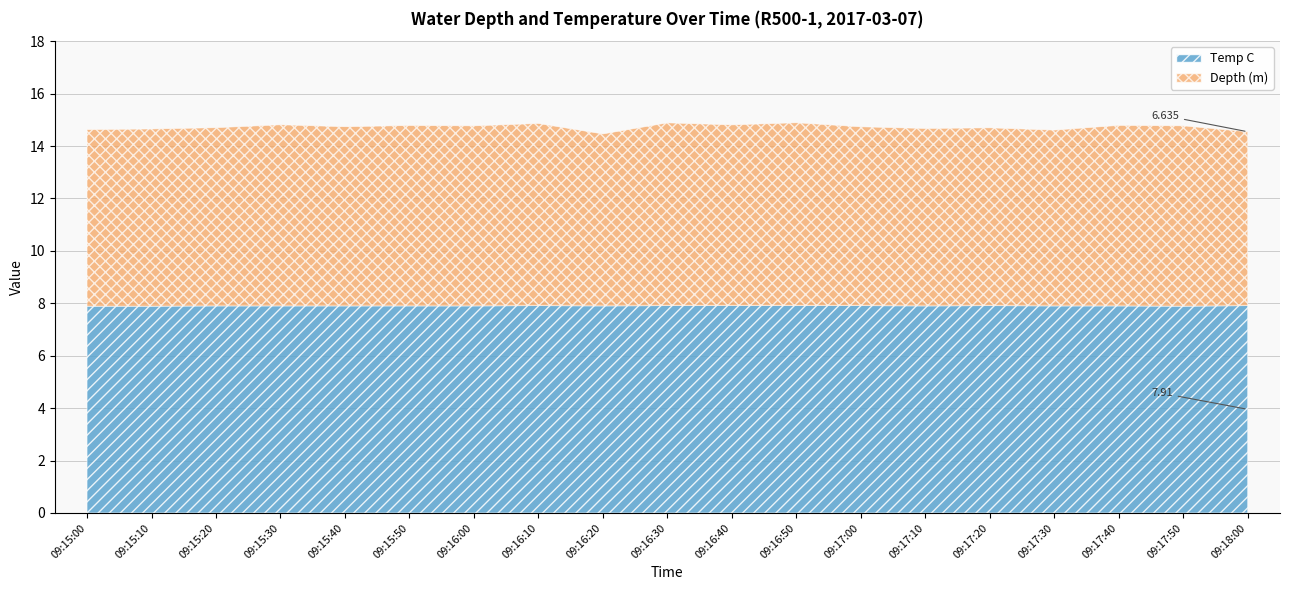

Is it true that Temp C equals 7.9 at 09:17:10?

True